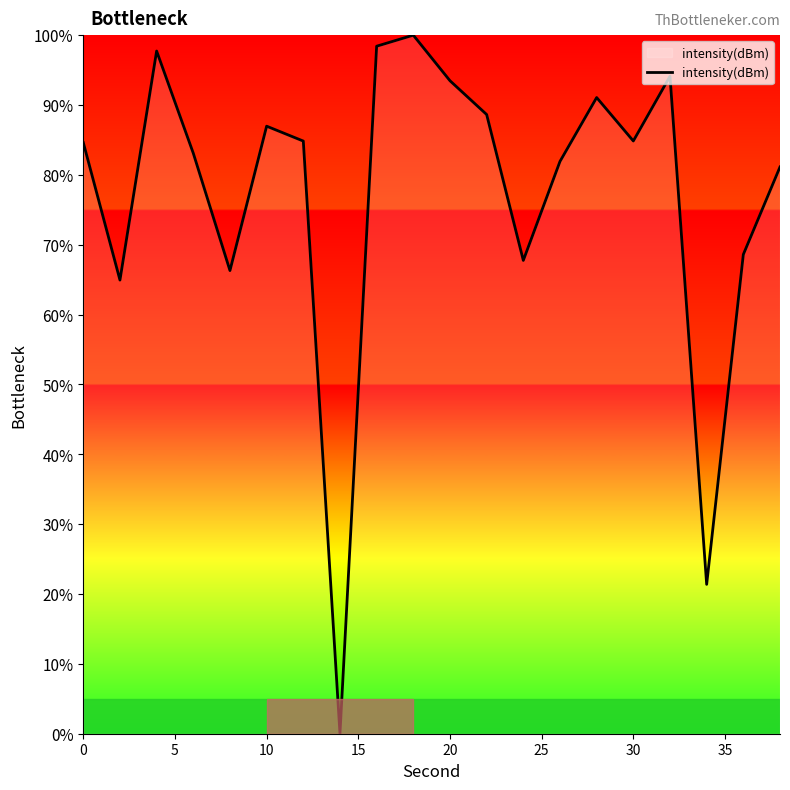

What is the difference between the maximum and minimum values?

100.0